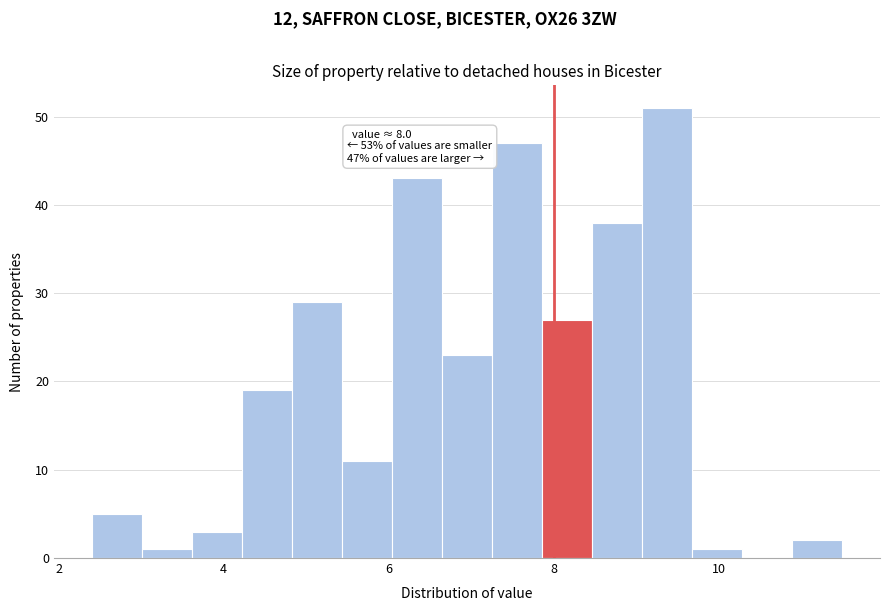

Read against the x-axis, roughly where is the centre of the tallest bar?

9.4